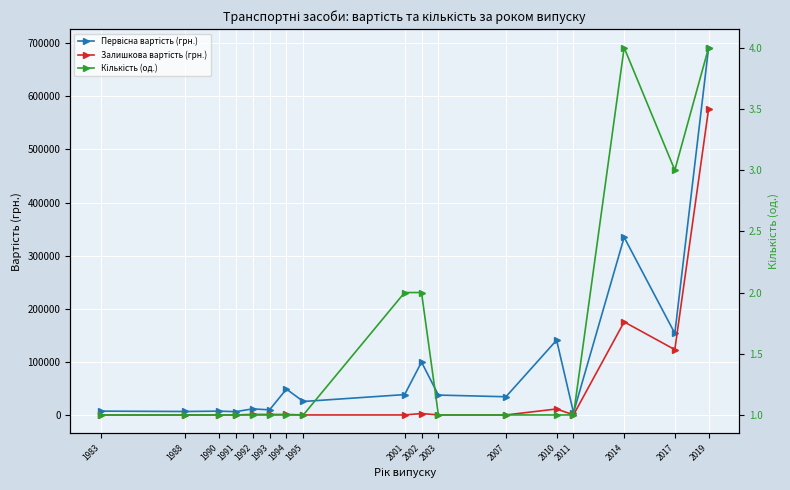

How many series are shown in this chart?

3